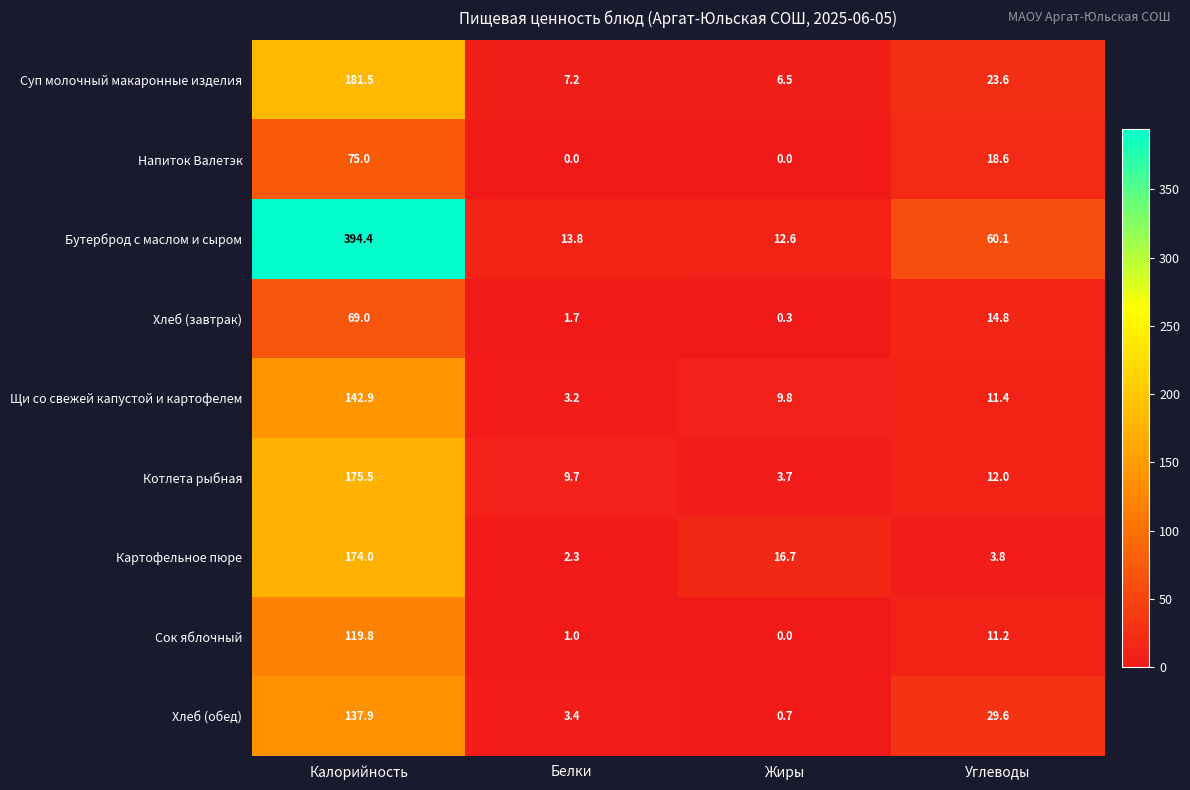

Which category has the highest value in the Хлеб (завтрак) series?

Калорийность